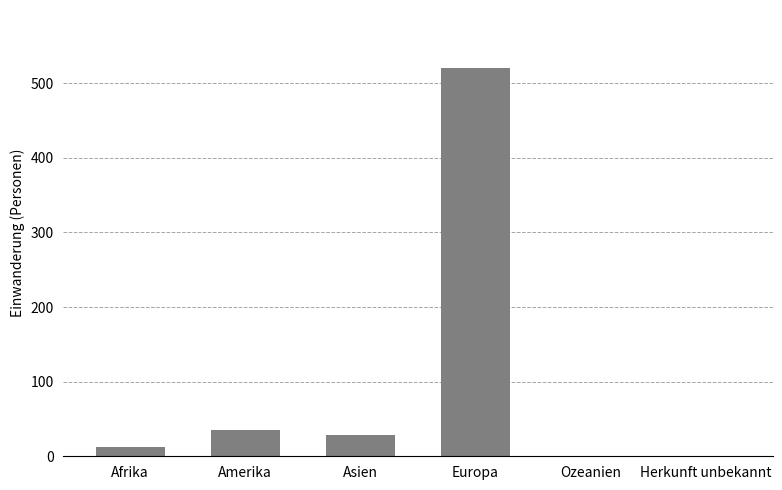

What is the sum of all values?

598